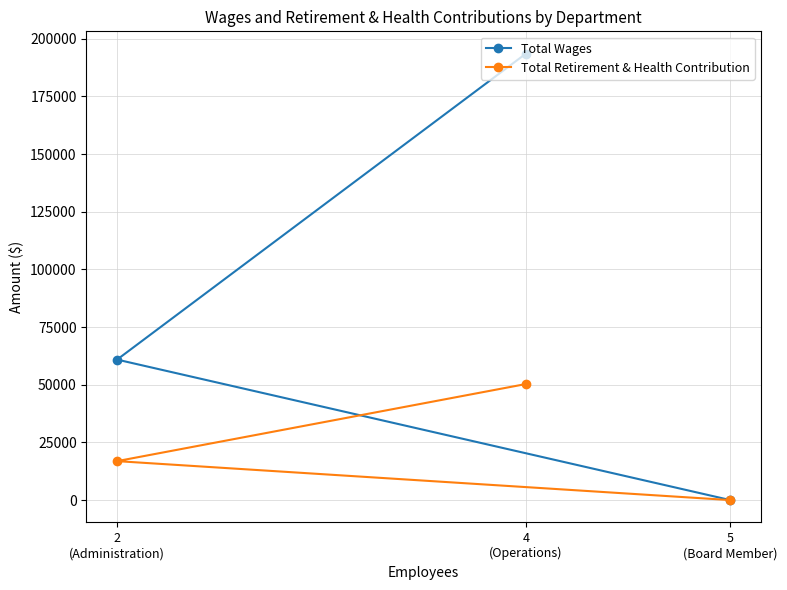

Which category has the lowest value across all series?

5
(Board Member)